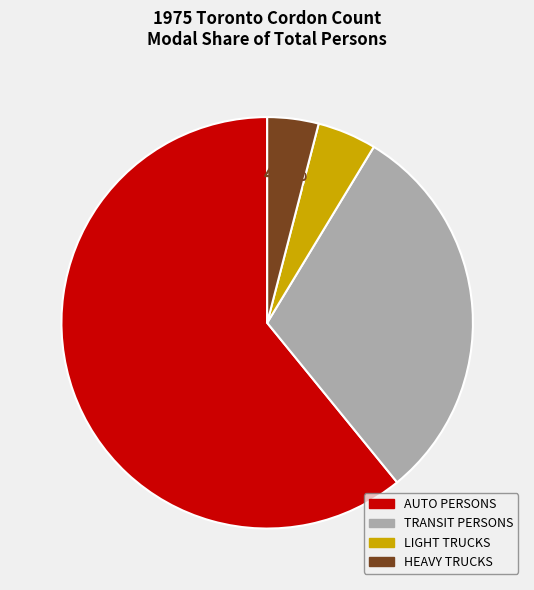

How many slices are in this pie chart?

4